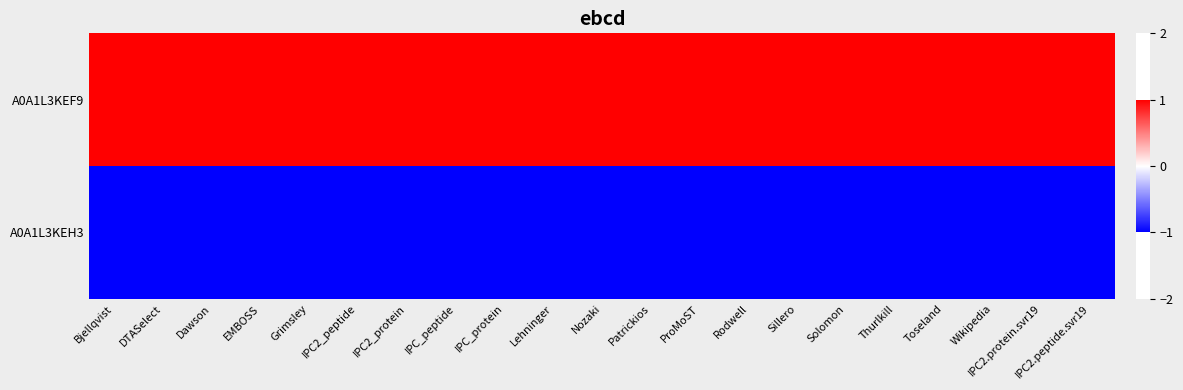

Reading left to right, extract all data points from this chart.

A0A1L3KEF9: Bjellqvist=1.0	DTASelect=1.0	Dawson=1.0	EMBOSS=1.0	Grimsley=1.0	IPC2_peptide=1.0	IPC2_protein=1.0	IPC_peptide=1.0	IPC_protein=1.0	Lehninger=1.0	Nozaki=1.0	Patrickios=1.0	ProMoST=1.0	Rodwell=1.0	Sillero=1.0	Solomon=1.0	Thurlkill=1.0	Toseland=1.0	Wikipedia=1.0	IPC2.protein.svr19=1.0	IPC2.peptide.svr19=1.0
A0A1L3KEH3: Bjellqvist=-1.0	DTASelect=-1.0	Dawson=-1.0	EMBOSS=-1.0	Grimsley=-1.0	IPC2_peptide=-1.0	IPC2_protein=-1.0	IPC_peptide=-1.0	IPC_protein=-1.0	Lehninger=-1.0	Nozaki=-1.0	Patrickios=-1.0	ProMoST=-1.0	Rodwell=-1.0	Sillero=-1.0	Solomon=-1.0	Thurlkill=-1.0	Toseland=-1.0	Wikipedia=-1.0	IPC2.protein.svr19=-1.0	IPC2.peptide.svr19=-1.0